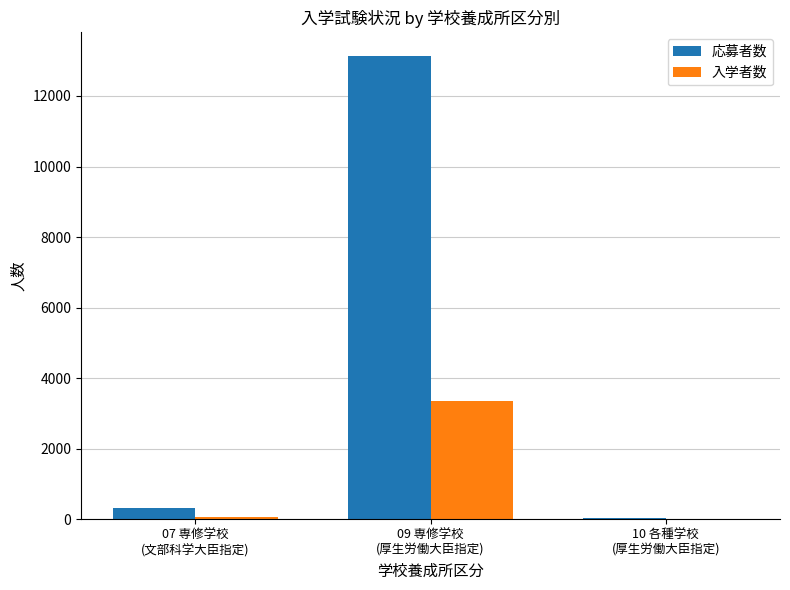

Which series has the largest total across all categories?

応募者数